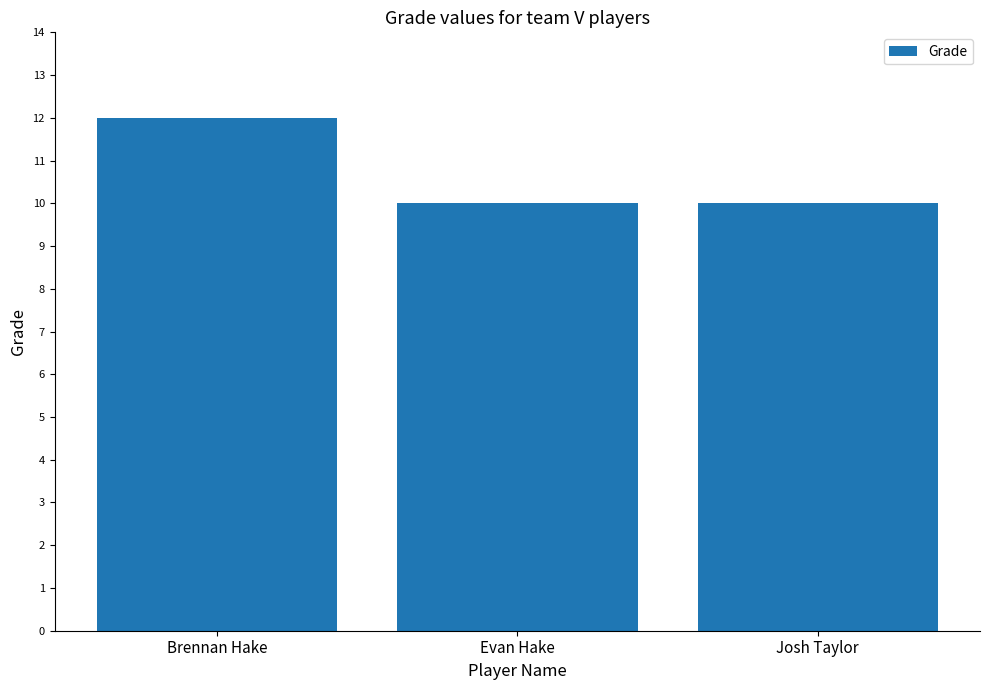

Is it true that the value at Brennan Hake is 8?

False